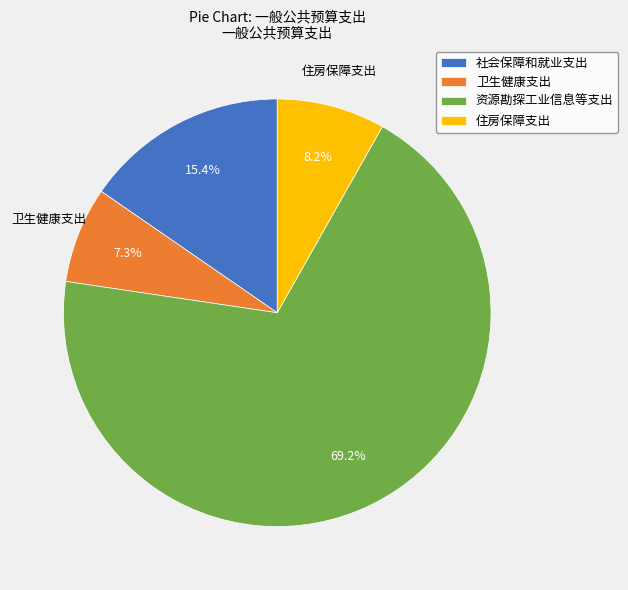

True or false: 资源勘探工业信息等支出 accounts for 57% of the total.

False